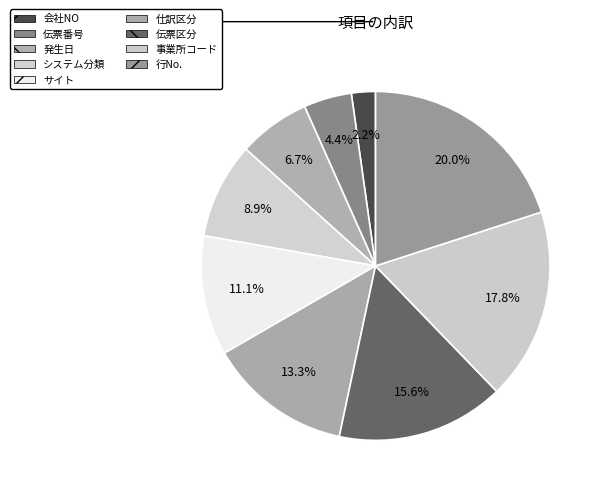

Count the number of slices in the pie.

9